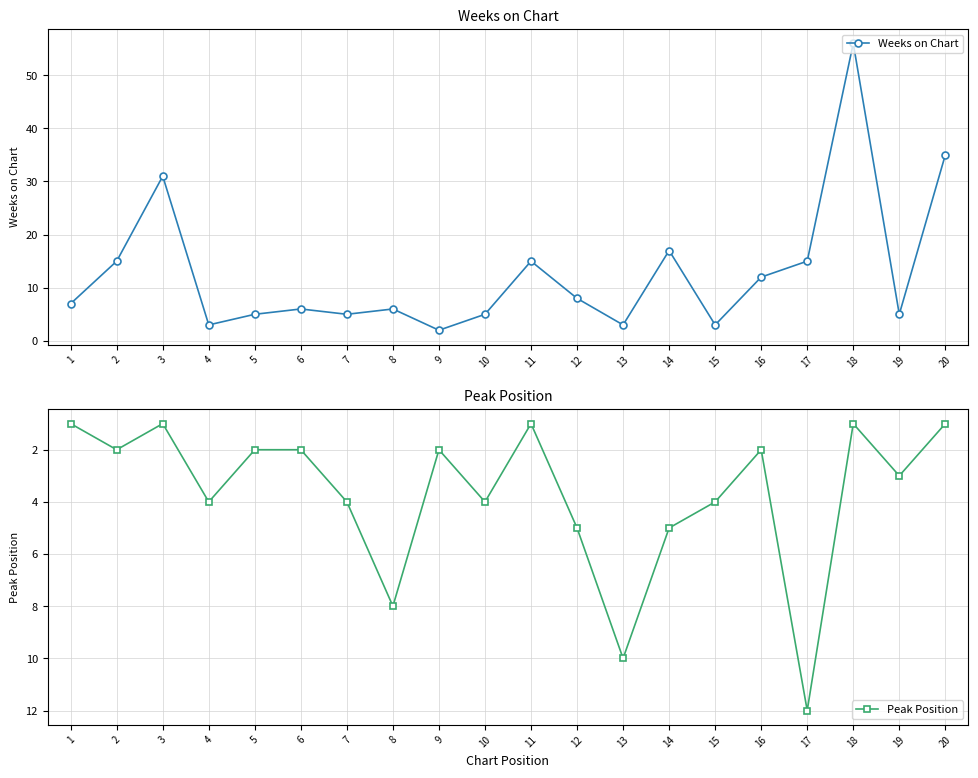

Is it true that Peak Position equals 1 at 20?

True